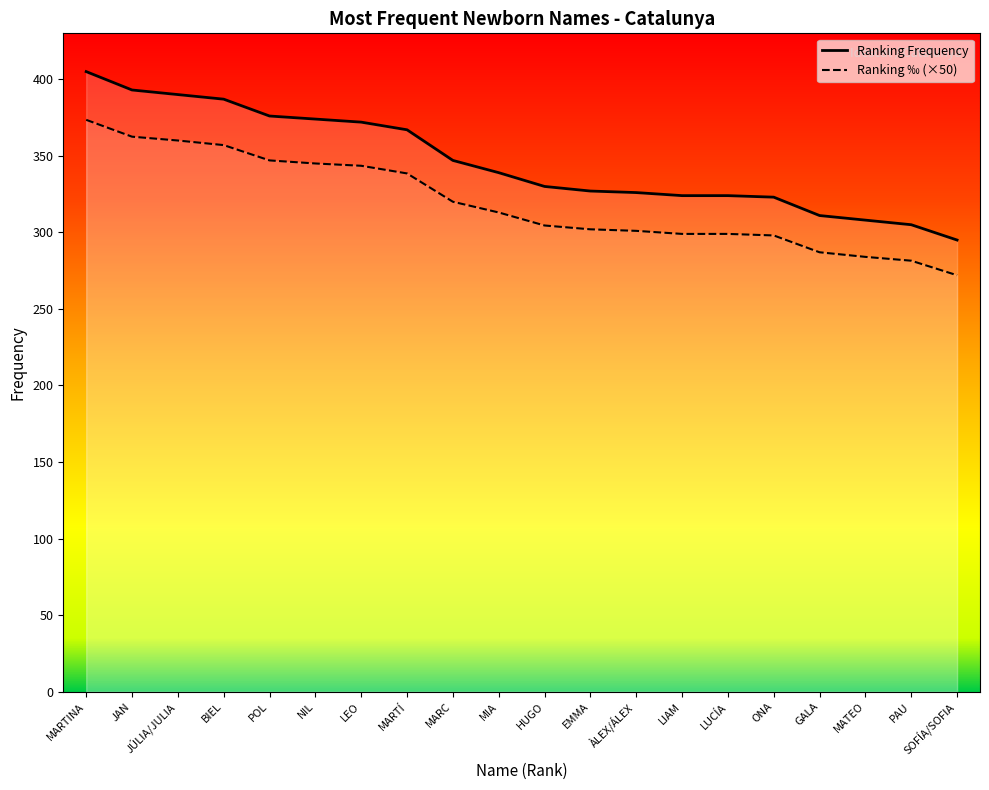

What is the difference between the Ranking Frequency values at BIEL and LIAM?

63.0